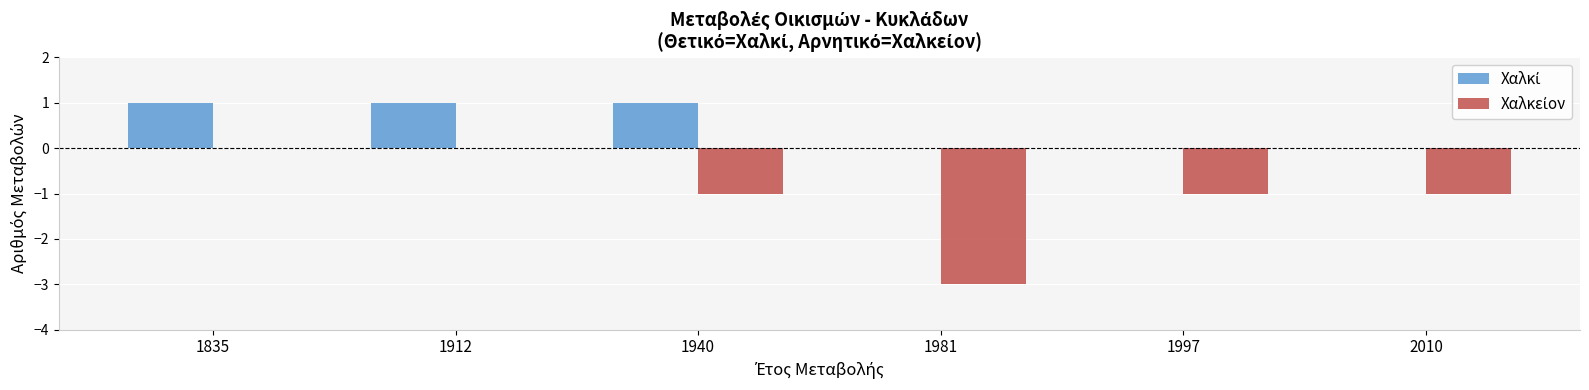

Are the bars horizontal?

No